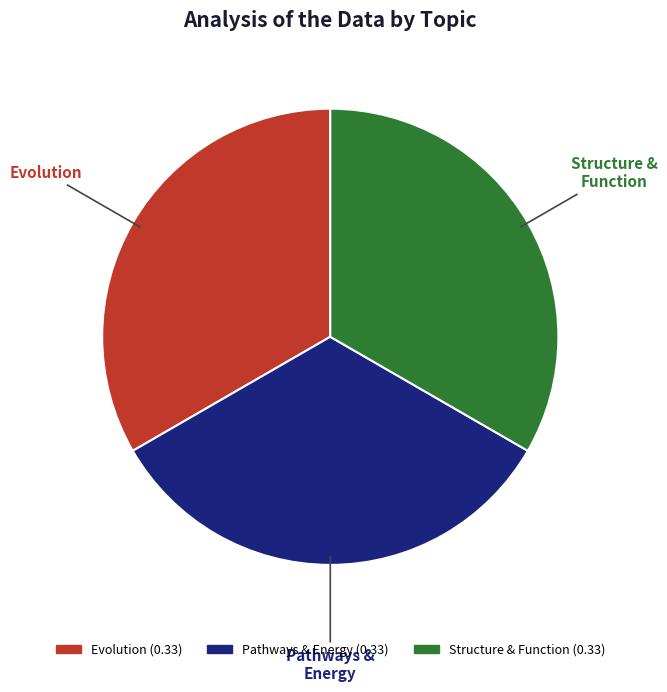

Is there any slice that represents more than half of the pie?

No